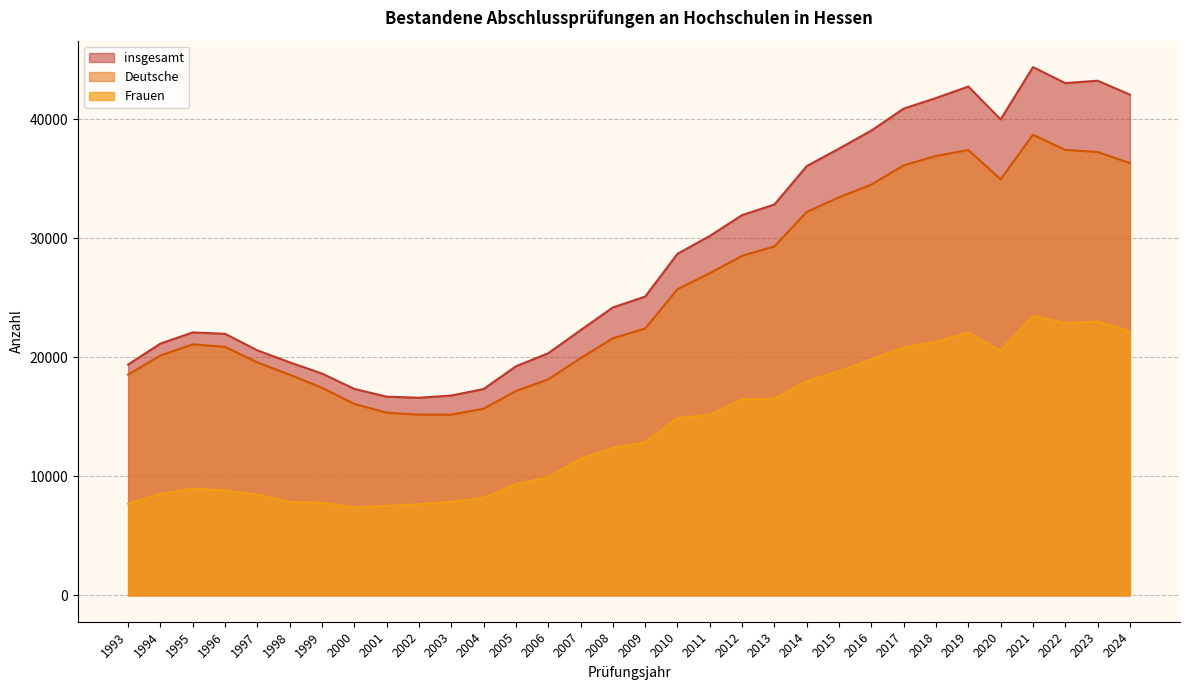

True or false: Frauen and insgesamt cross at least once.

False